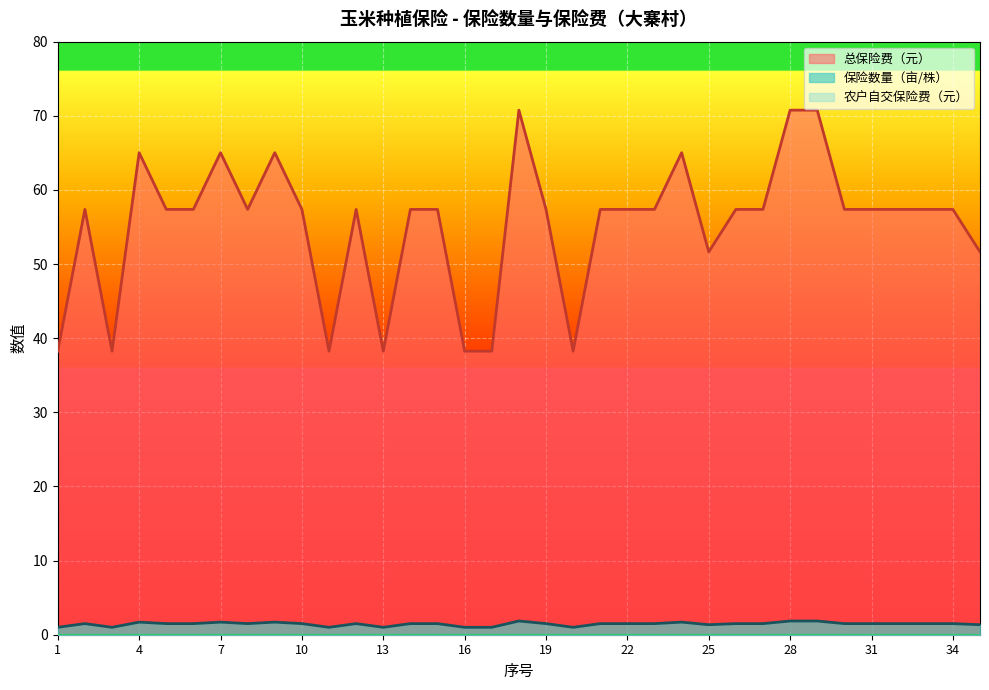

At which category is the sum across all series the highest?

18